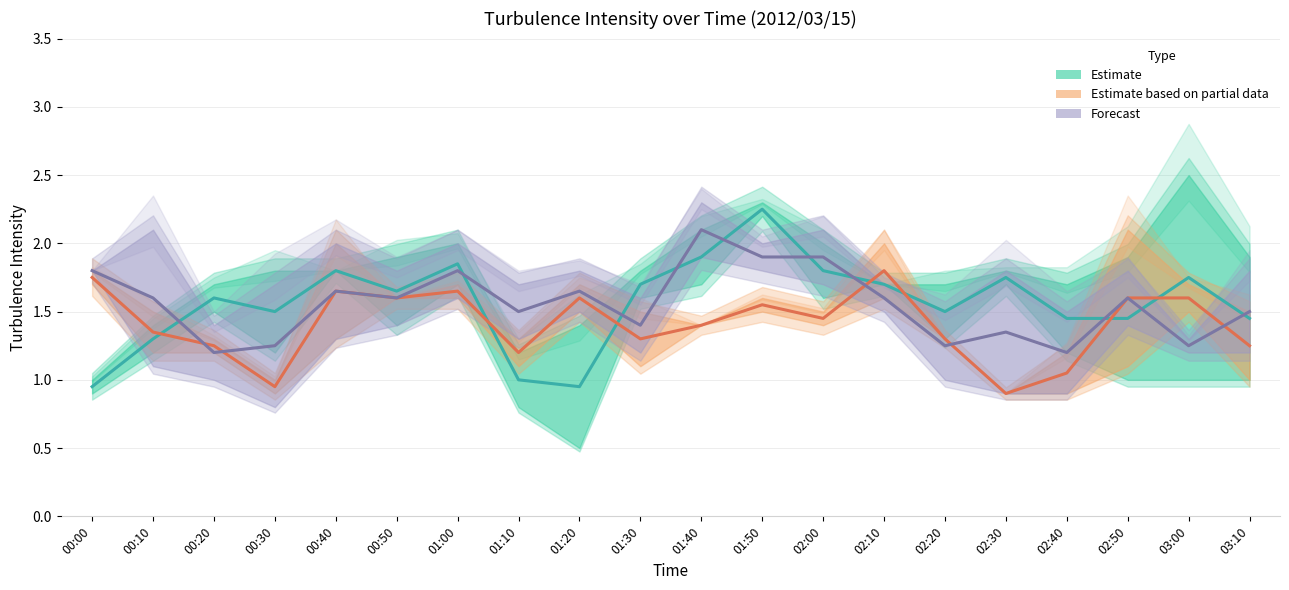

What is the maximum value shown in the chart?

2.5